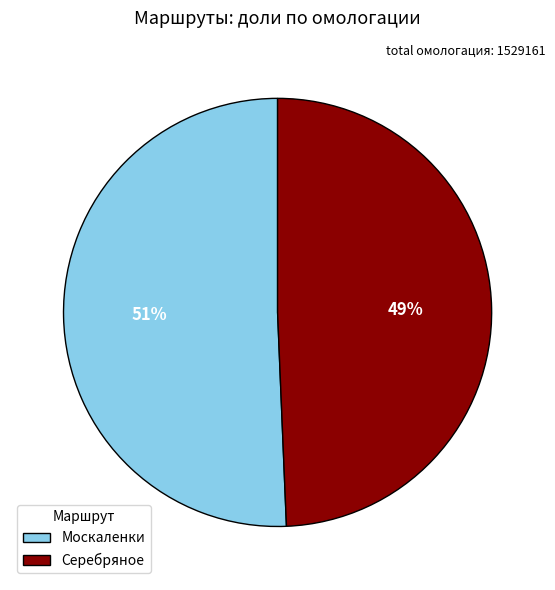

What percentage is the Серебряное slice, to the nearest percent?

49%